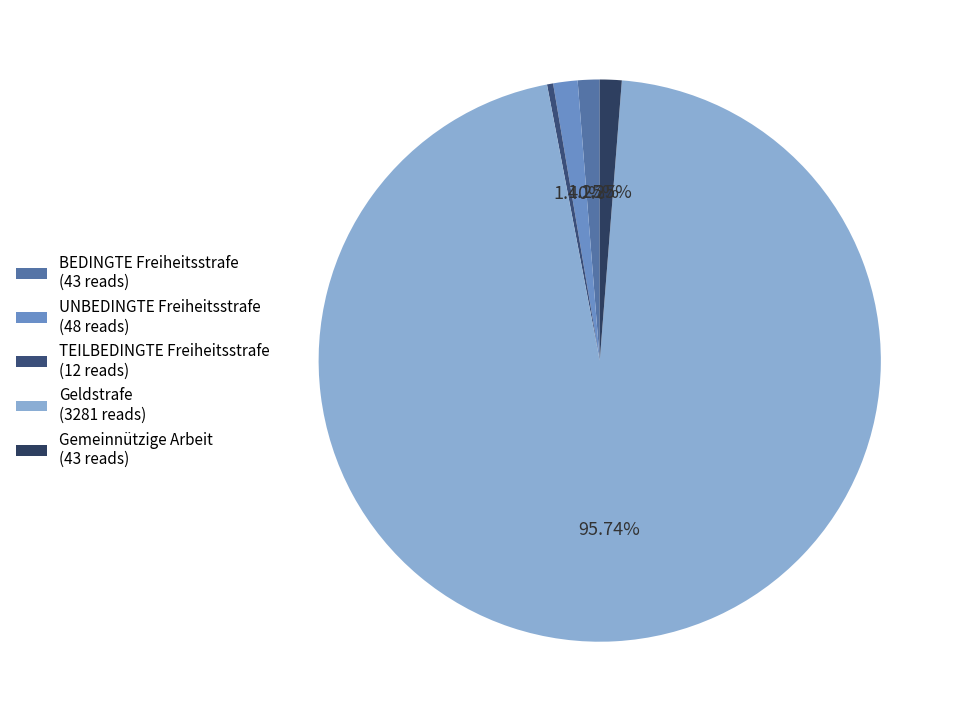

What is the ratio of the value at UNBEDINGTE Freiheitsstrafe to the value at Gemeinnützige Arbeit?

1.1